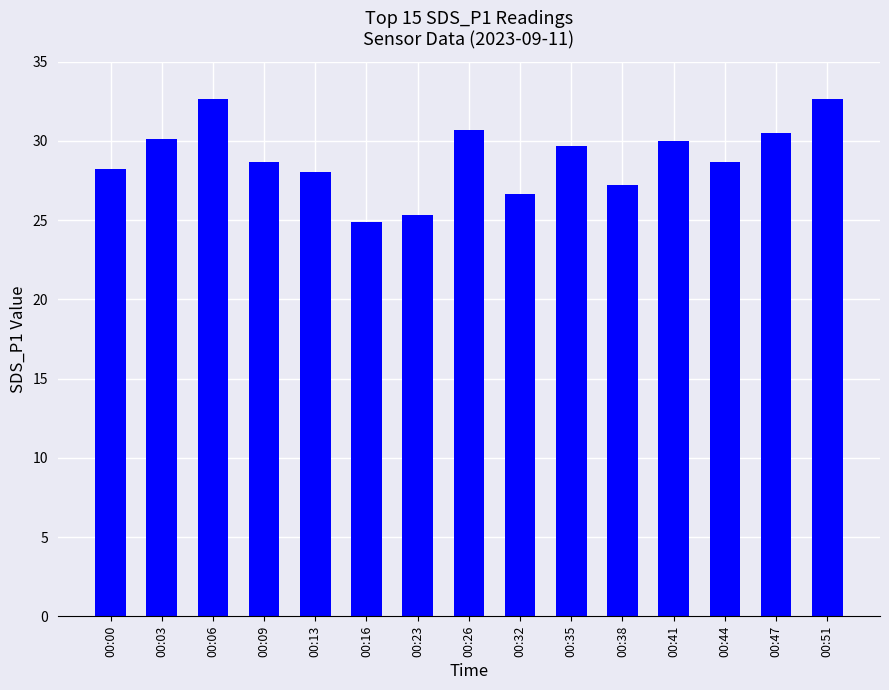

The chart shows a value of 26.6 at 00:32. True or false?

True